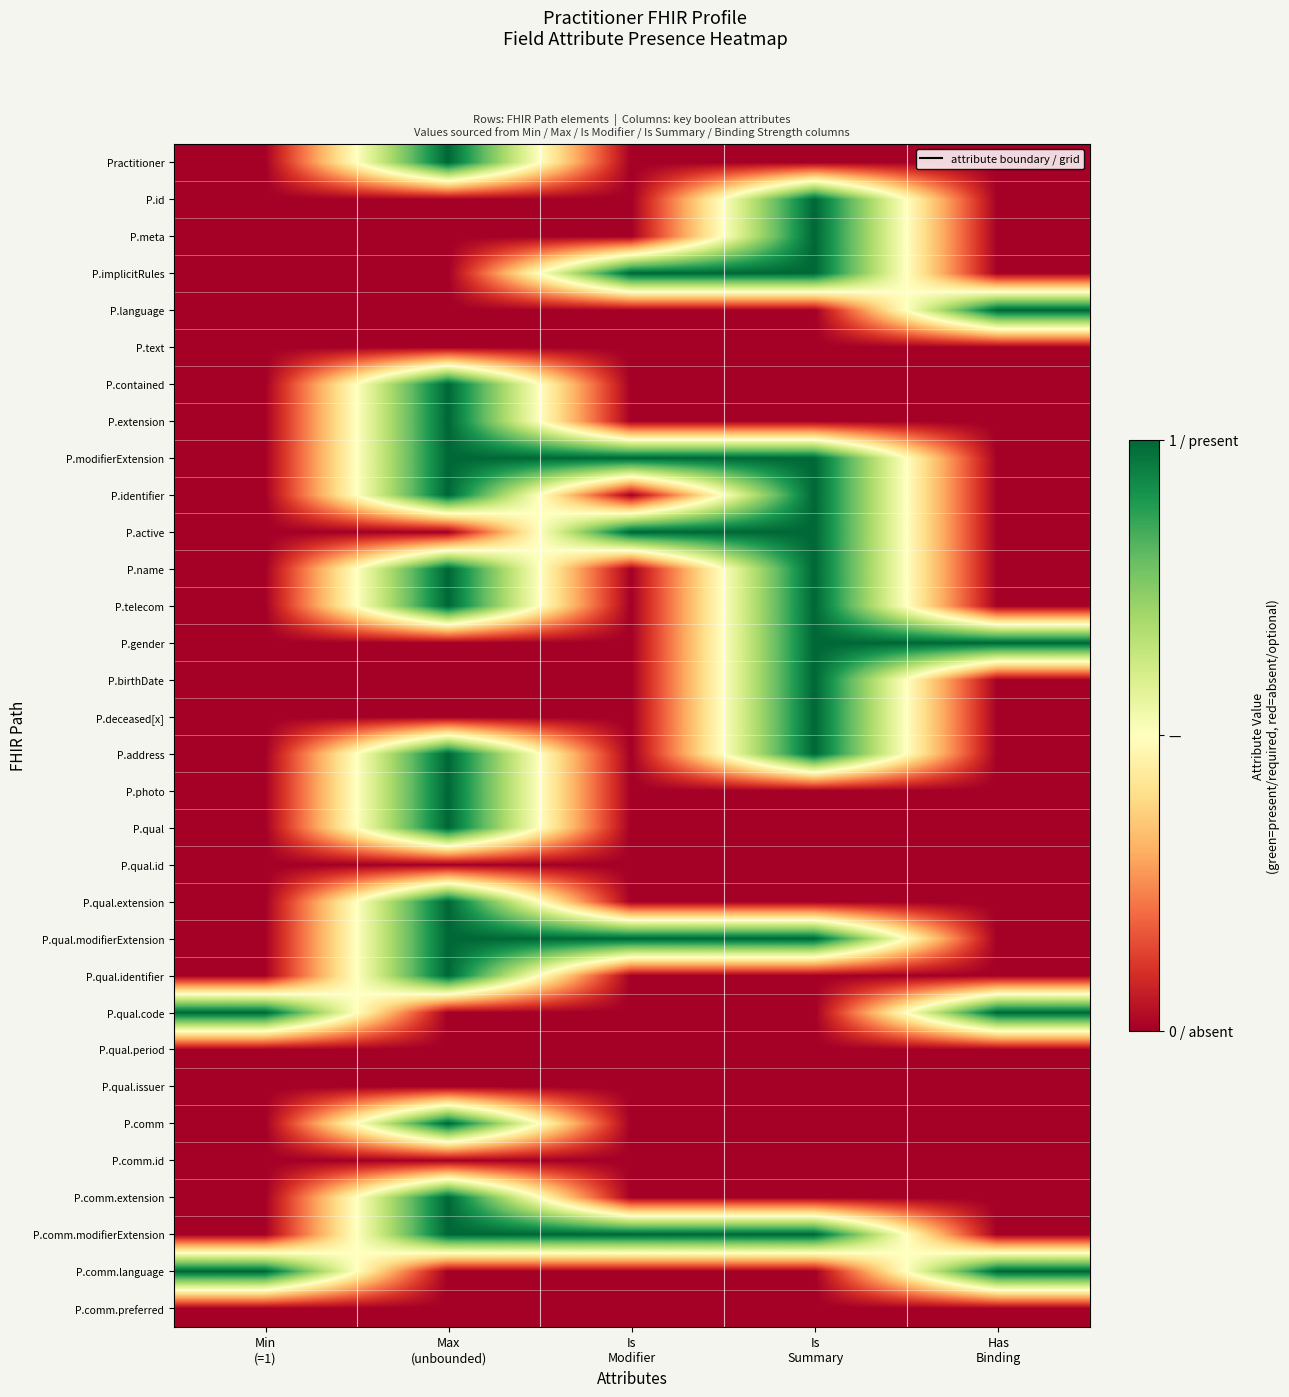

At how many categories does at least one series exceed 0?

5